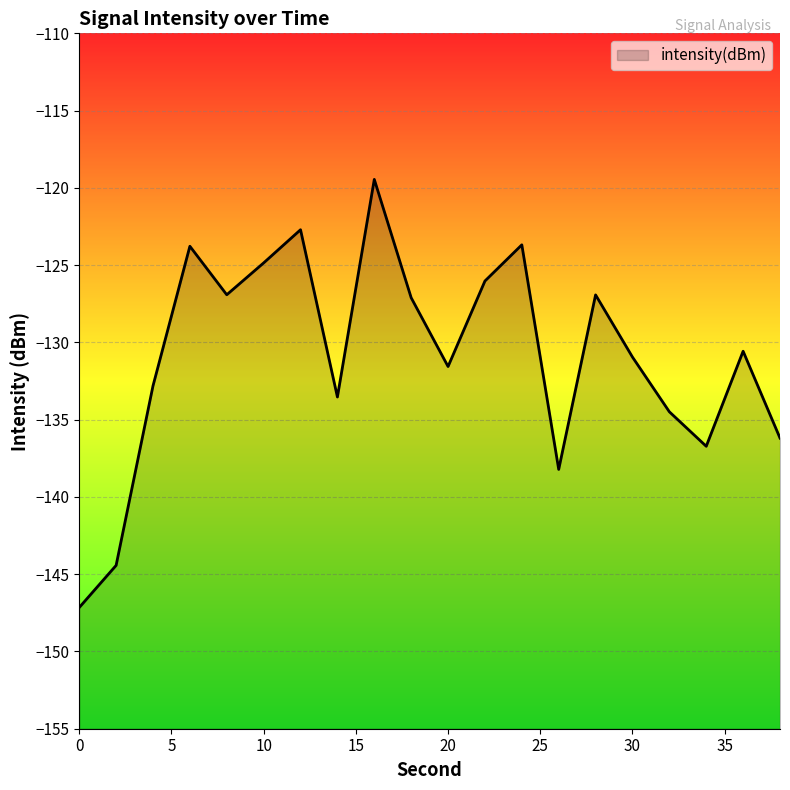

What is the value of the 14th point from the left?

-138.2